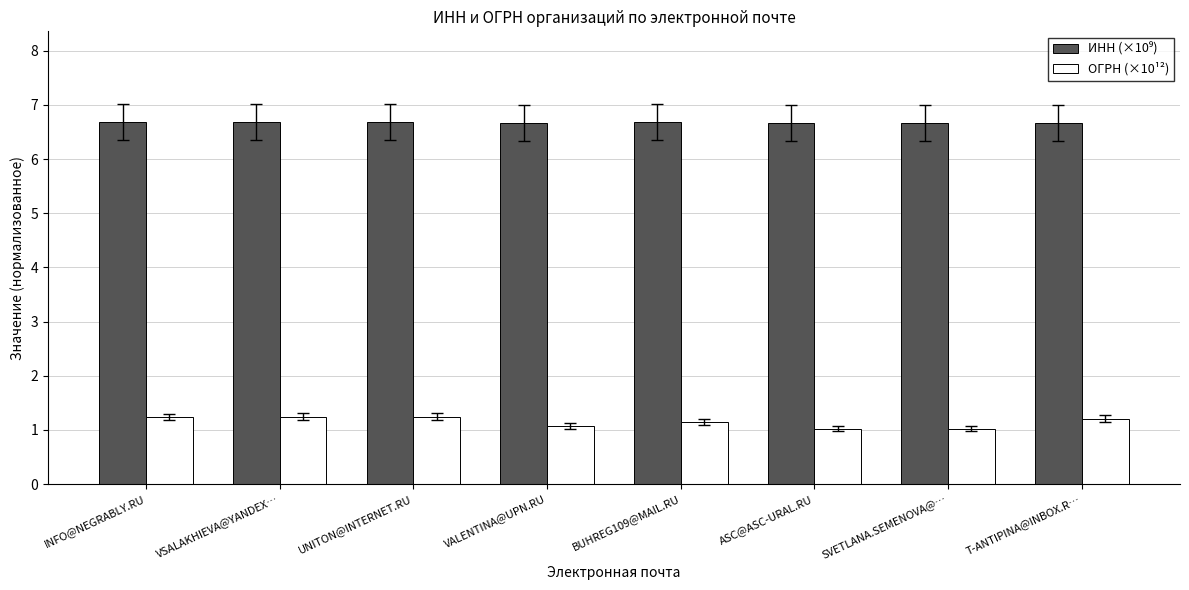

What is the minimum value shown in the chart?

1.0